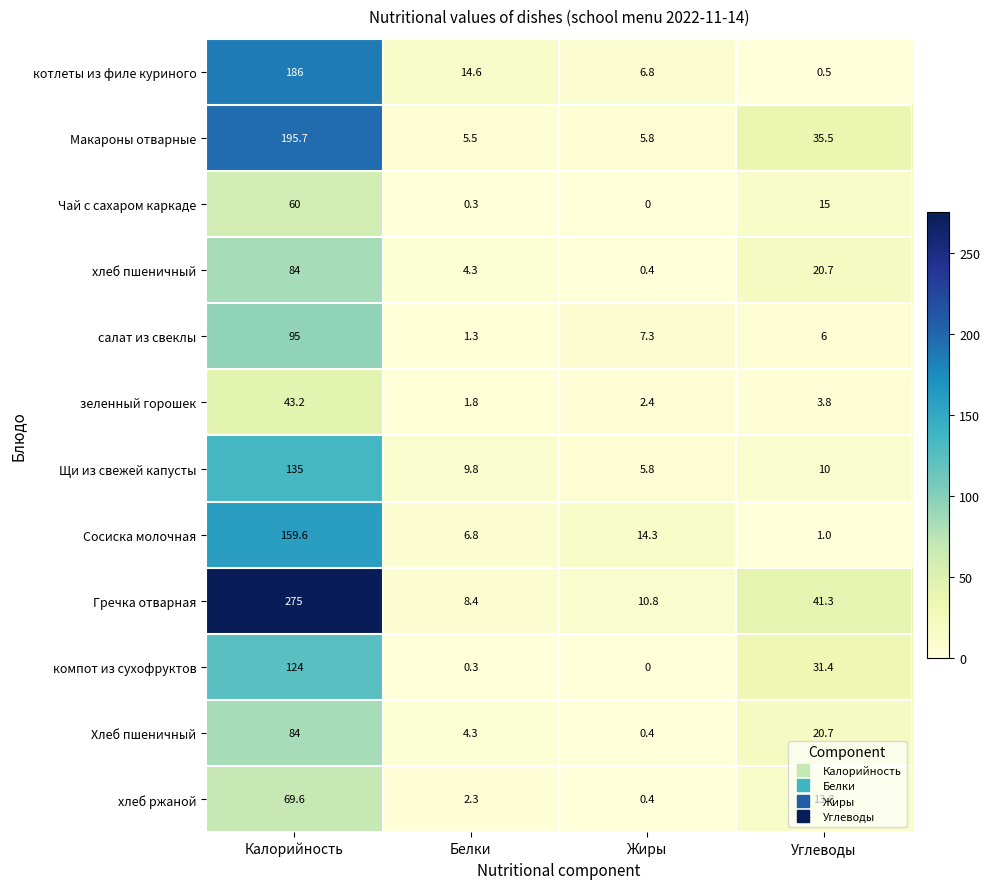

Is it true that салат из свеклы equals 10.6 at Углеводы?

False